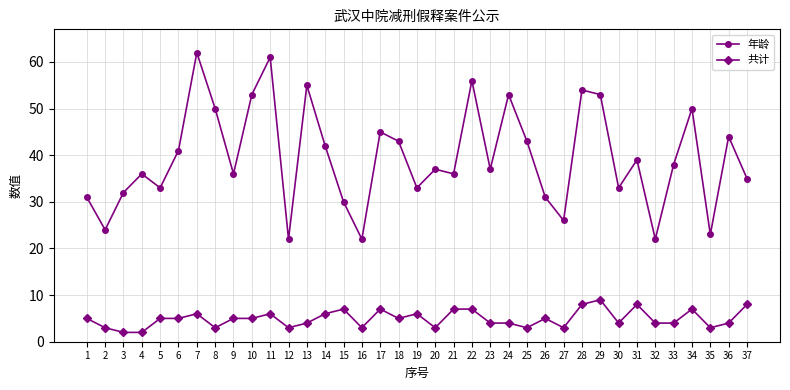

True or false: 共计 and 年龄 intersect in this chart.

False